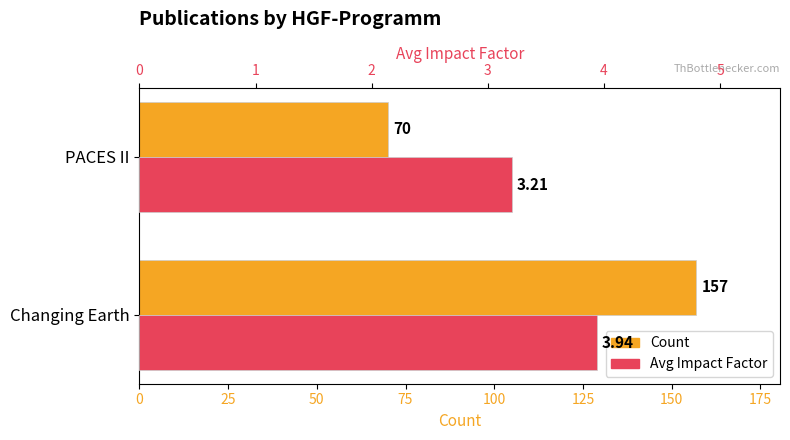

What is the value of the Avg Impact Factor bar at the 2nd from the left?

3.2